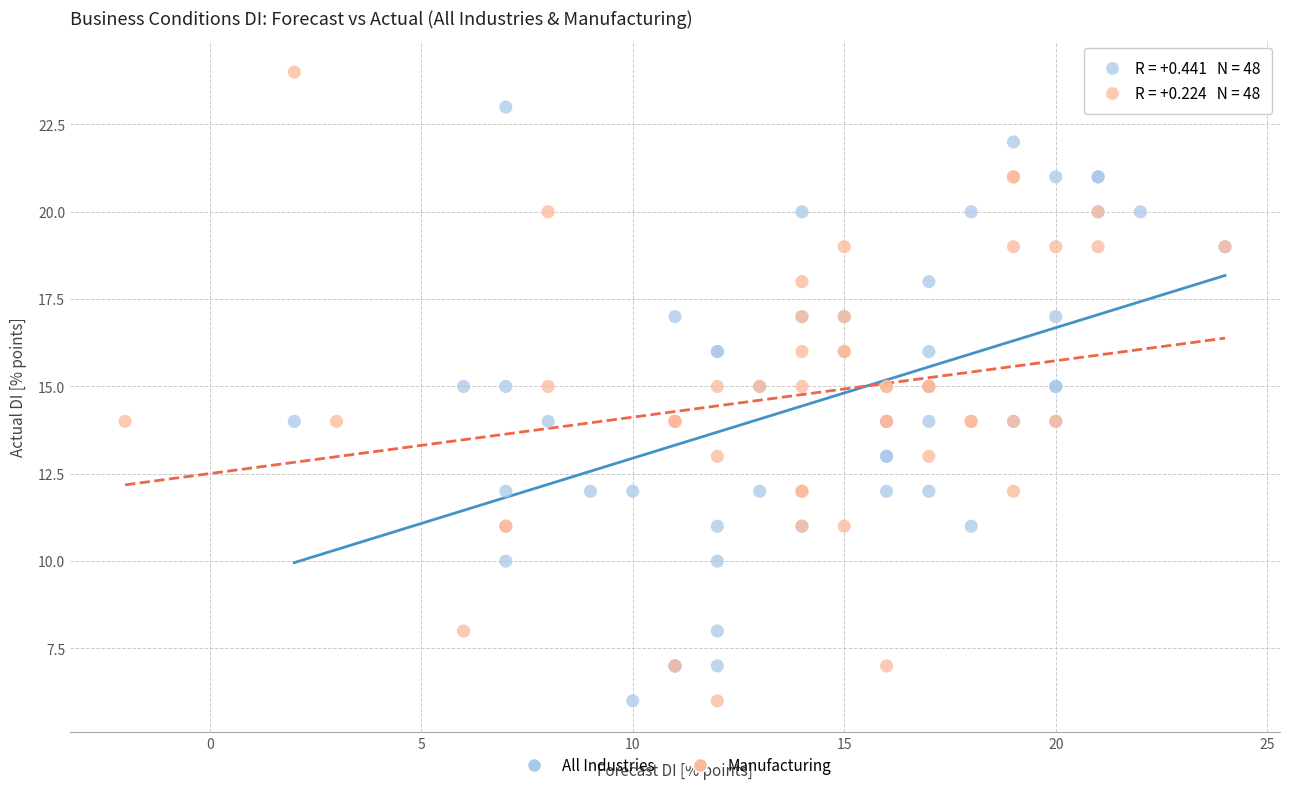

Which series contains the highest Y value?

Manufacturing